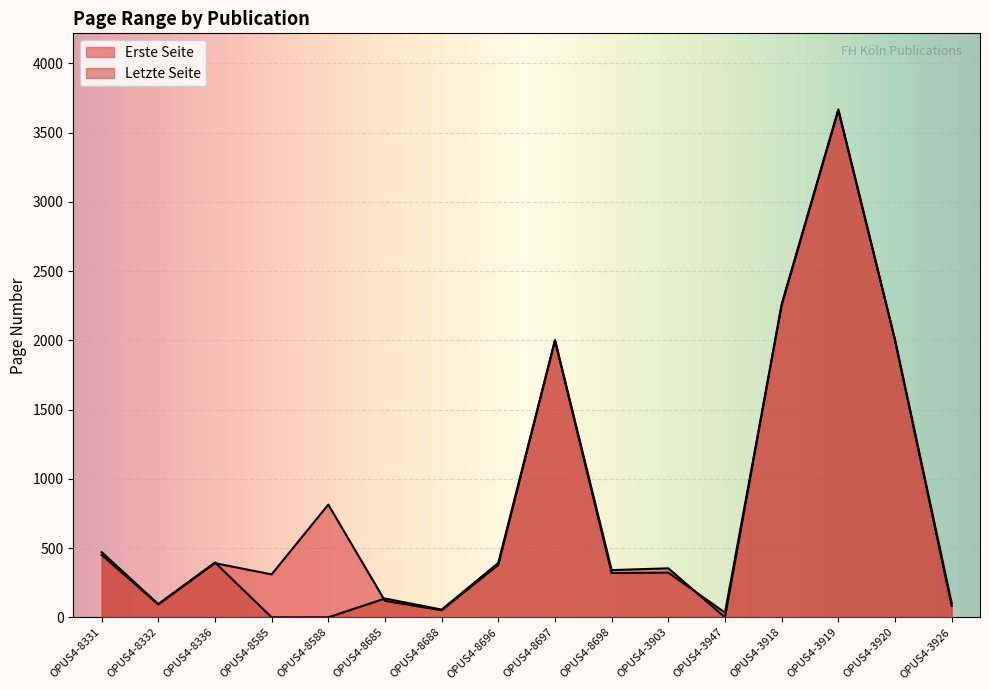

Rank the series by their maximum value, from lowest to highest.

Erste Seite, Letzte Seite